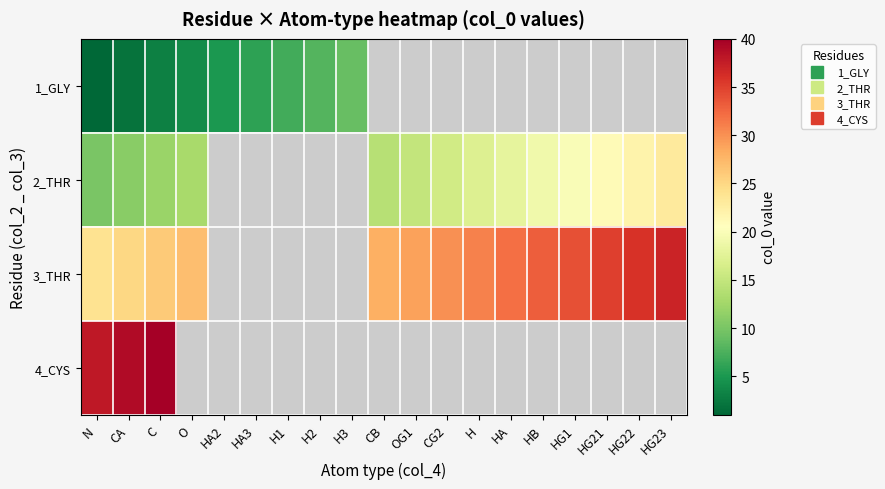

What is the greatest value displayed?

40.0